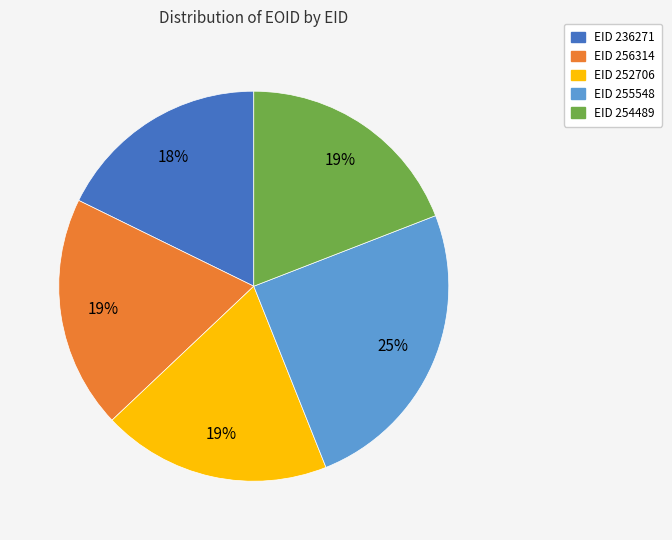

To the nearest percent, what is the average slice percentage?

20%